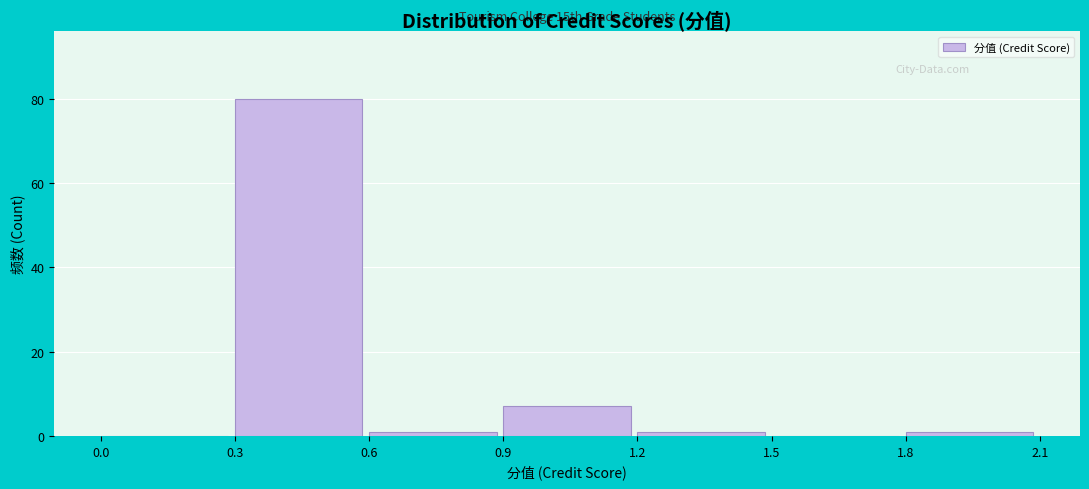

Reading left to right, what are all the values shown in this chart?

0.0=0	0.3=80	0.6=1	0.9=7	1.2=1	1.5=0	1.8=1